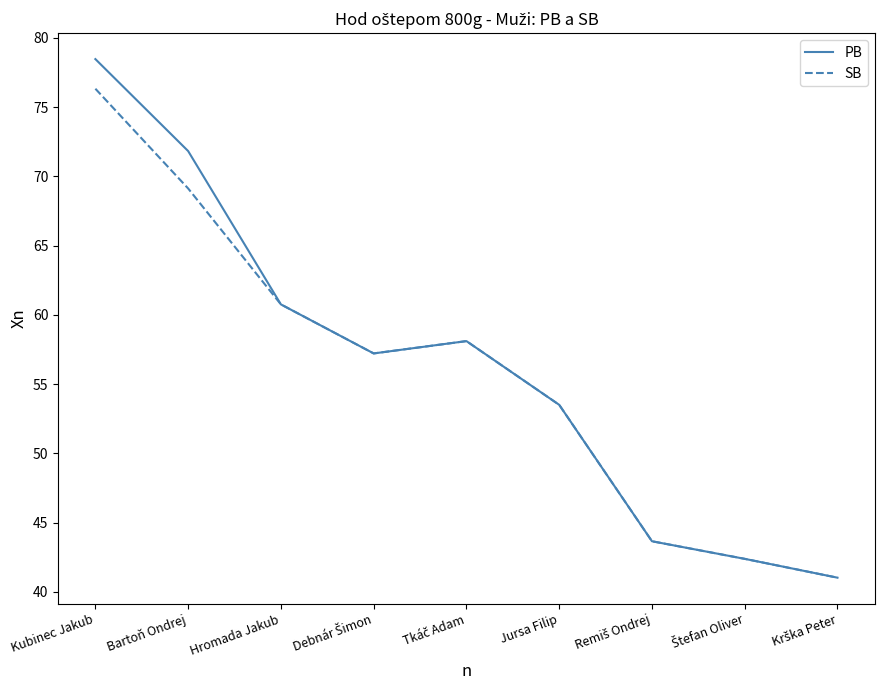

What is the sum of all SB values?

502.1